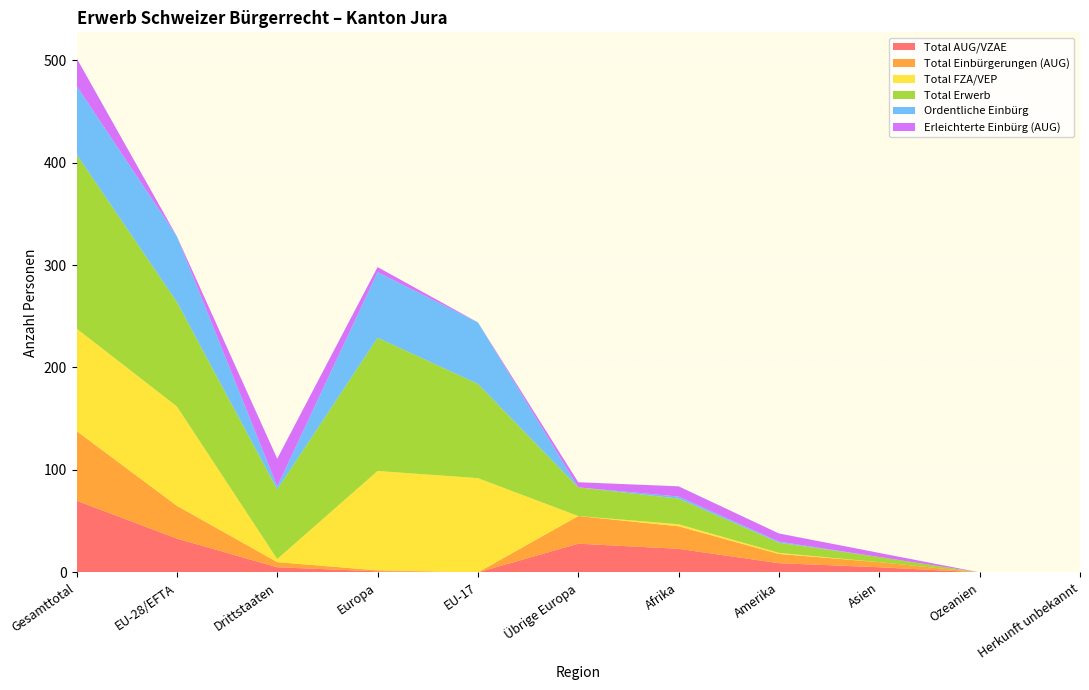

Reading left to right, list all the values displayed in this chart.

Total AUG/VZAE: 70	33	5	1	0	28	23	9	5	0	0
Total Einbürgerungen (AUG): 68	32	5	1	0	27	22	9	5	0	0
Total FZA/VEP: 100	97	3	97	92	0	2	1	0	0	0
Total Erwerb: 170	102	68	130	92	28	25	10	5	0	0
Ordentliche Einbürg: 67	64	3	64	60	0	2	1	0	0	0
Erleichterte Einbürg (AUG): 27	0	27	5	0	5	10	8	4	0	0